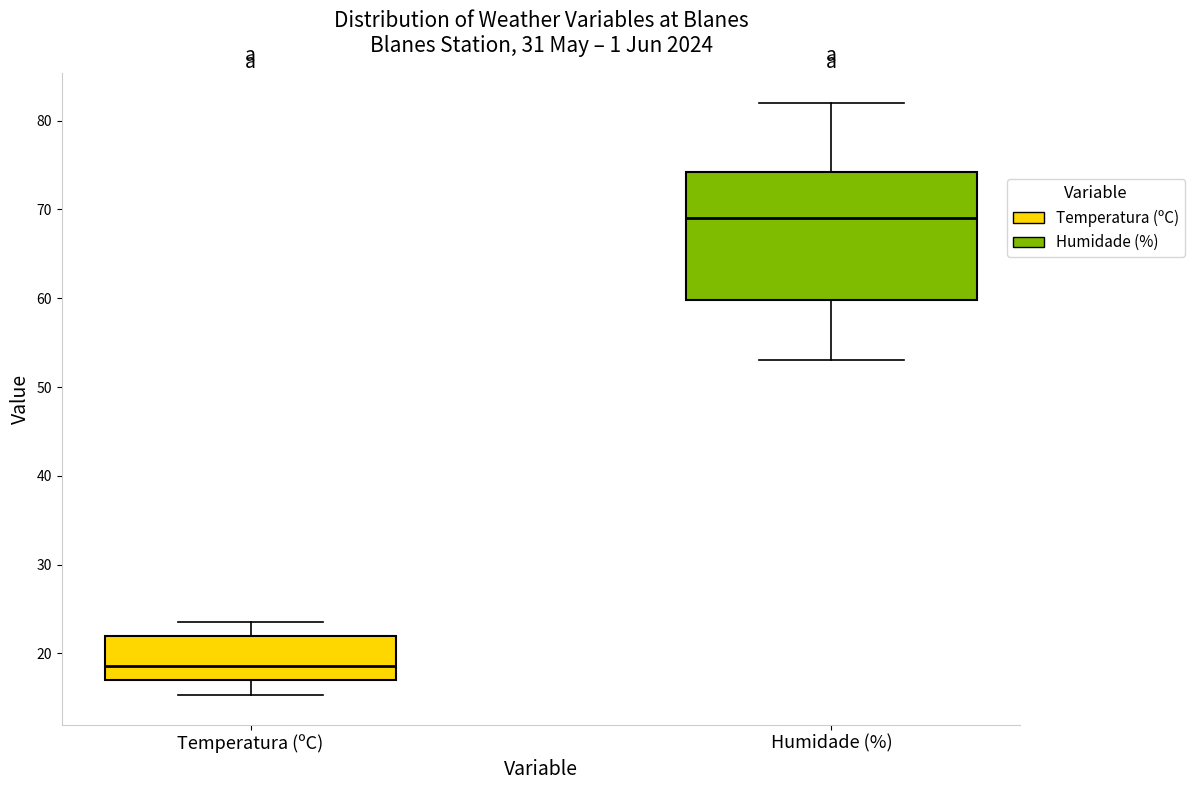

Reading left to right, transcribe this box plot: for each box, give where its median line is, the range the box spans, and where its two whiskers end, as read against the y-axis. The values are not printed on the chart, so give them approximately, as read against the axis.

Temperatura (ºC): median 19, box 17 to 22, whiskers 15 to 24
Humidade (%): median 69, box 60 to 74, whiskers 53 to 82